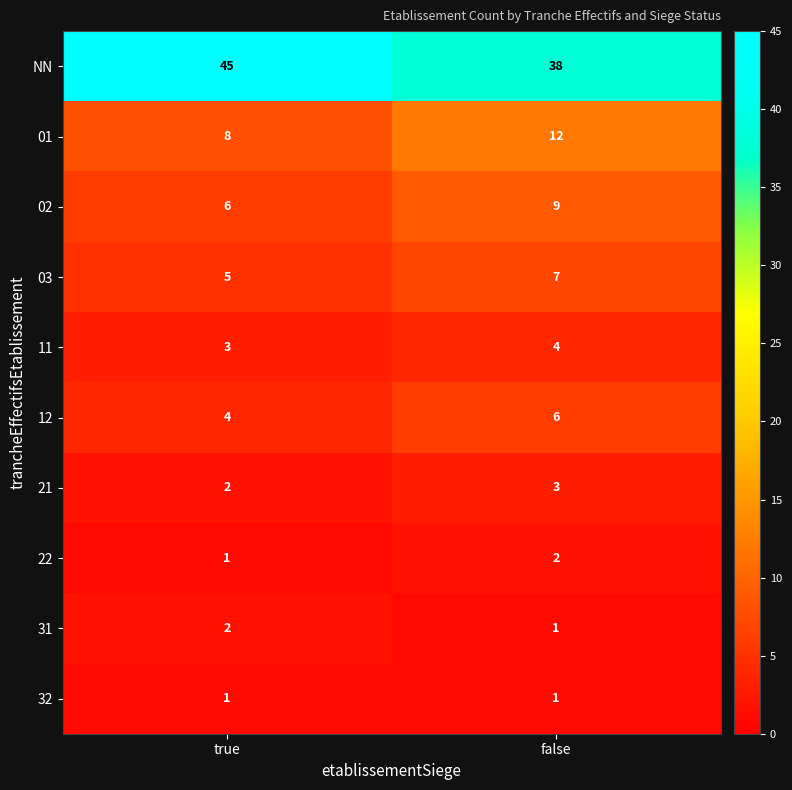

The 02 series shows 2 at false. True or false?

False